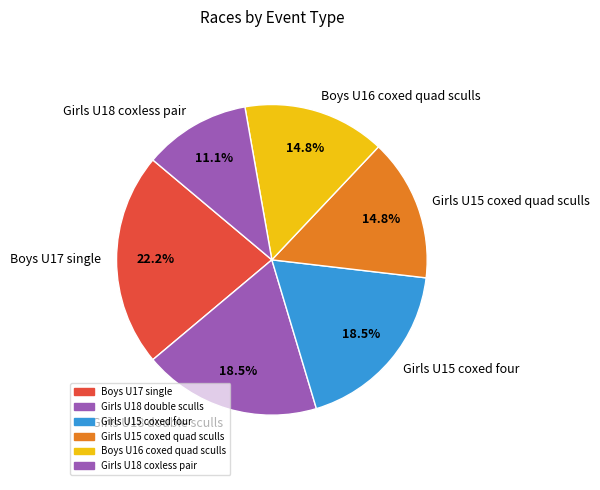

Which category has the biggest portion of the pie?

Boys U17 single